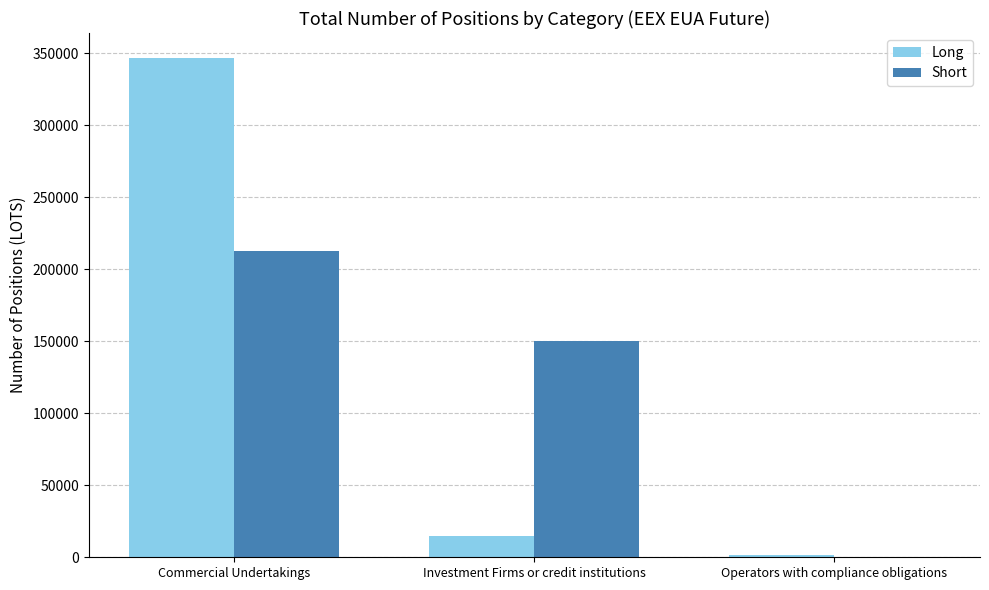

True or false: Long has a value of 14873.6 at Investment Firms or credit institutions.

True